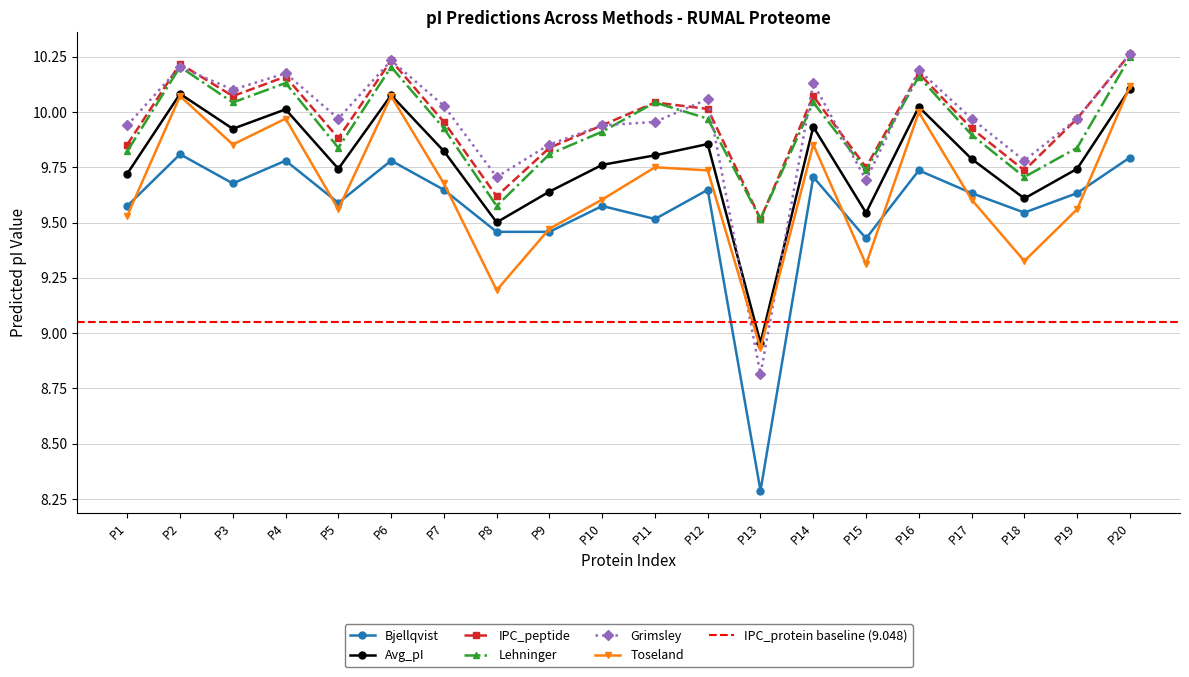

True or false: Grimsley and Bjellqvist cross at least once.

False